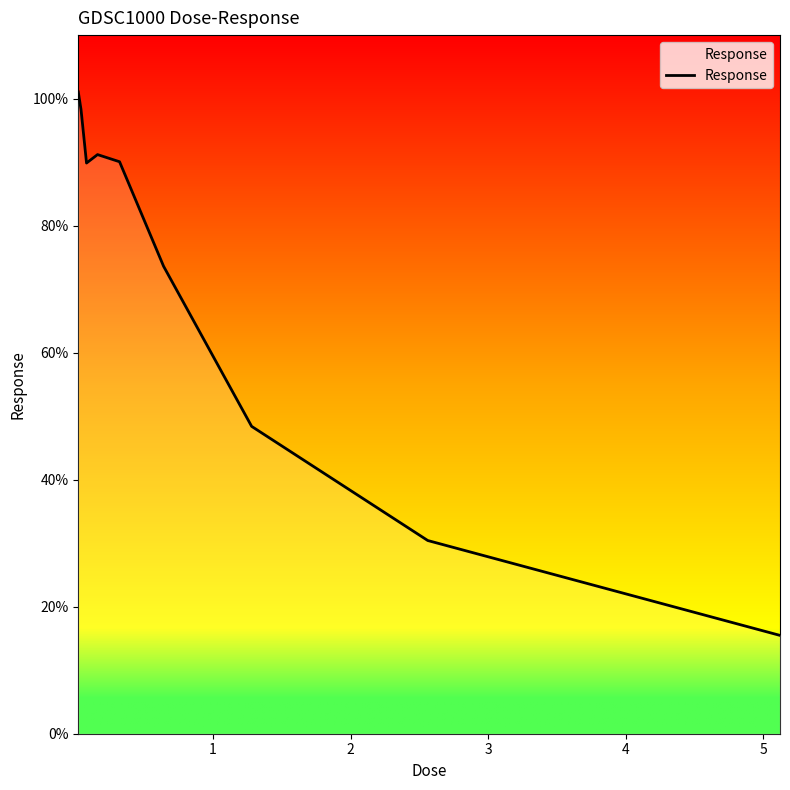

What is the smallest value displayed?

15.5